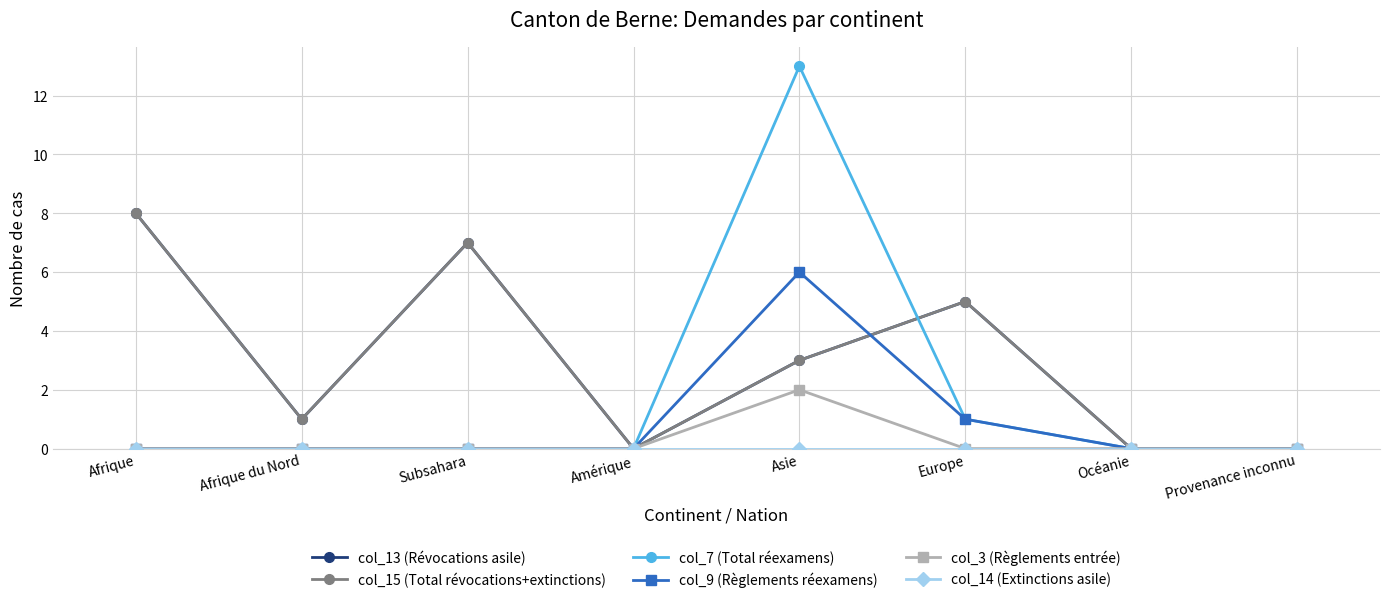

Rank the series at Europe from highest to lowest value.

col_13 (Révocations asile), col_15 (Total révocations+extinctions), col_7 (Total réexamens), col_9 (Règlements réexamens), col_3 (Règlements entrée), col_14 (Extinctions asile)